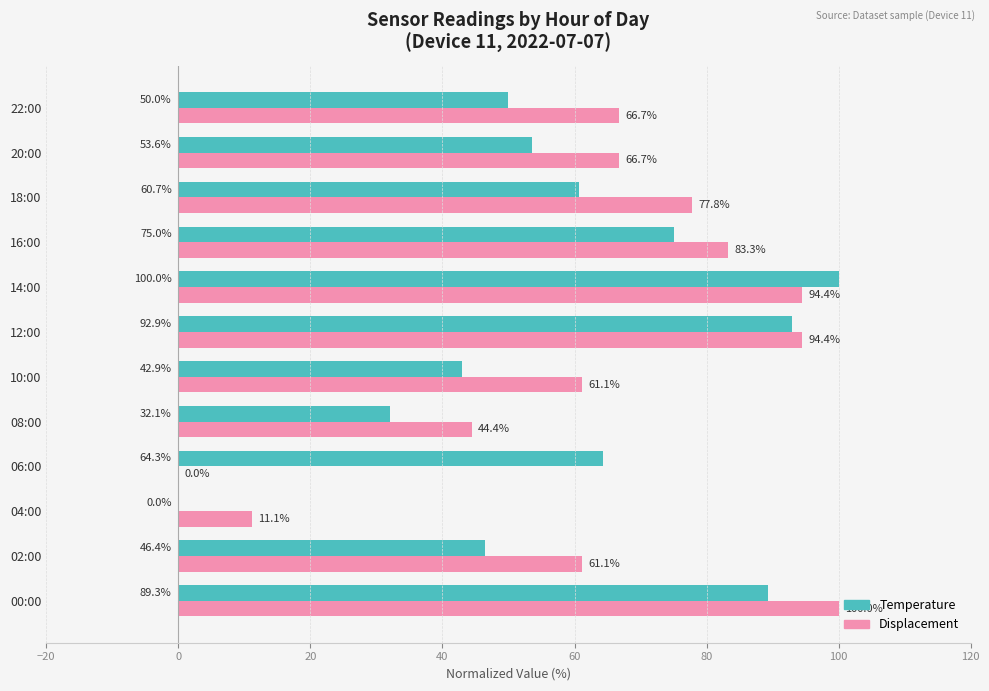

What is the maximum value shown in the chart?

100.0